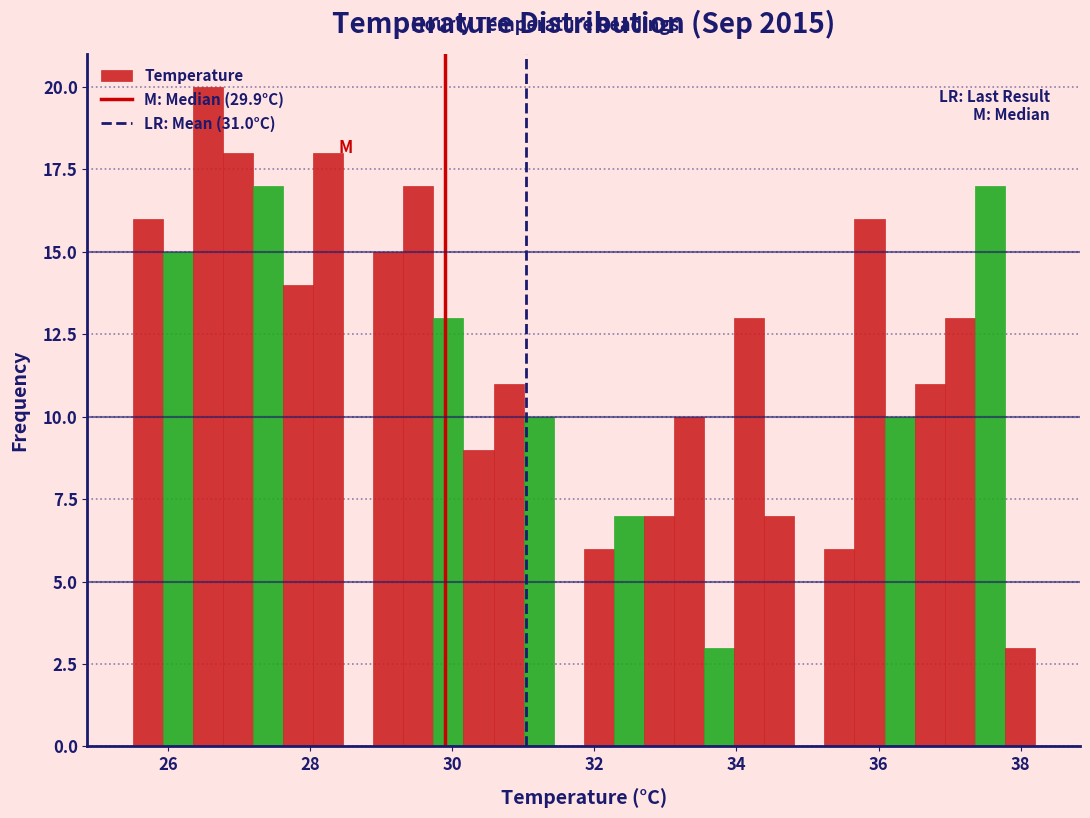

Read against the x-axis, roughly where is the centre of the tallest bar?

26.6